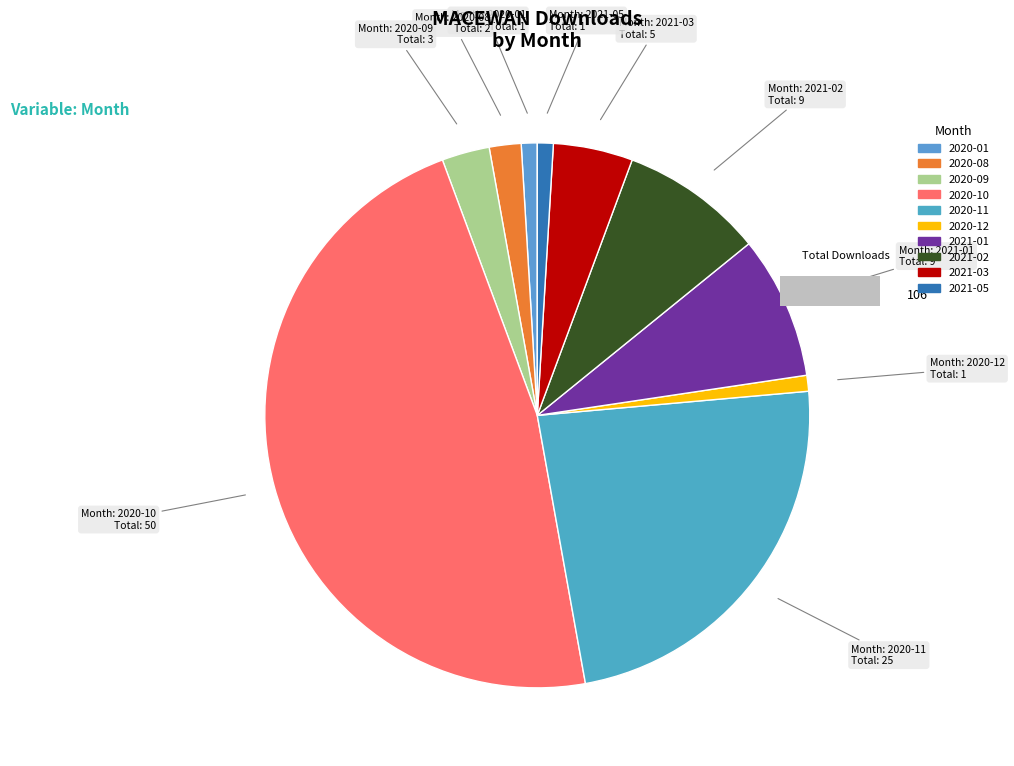

Does 2020-04 account for over 50% of the chart?

No